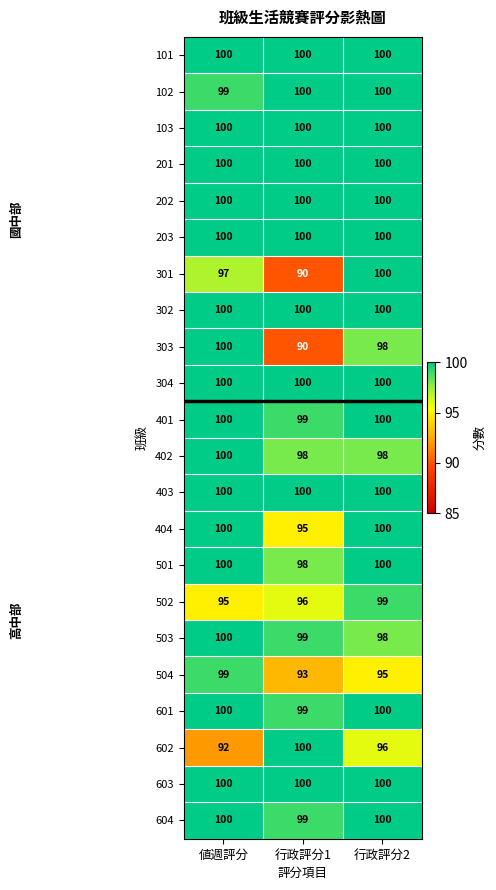

How many 303 values are between 90 and 100?

3